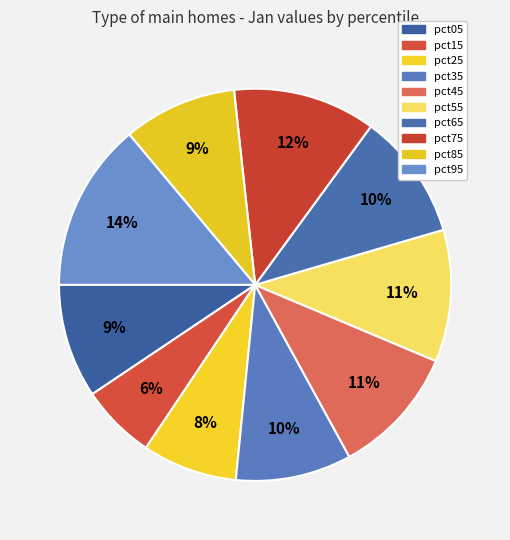

How many segments does this pie chart have?

10